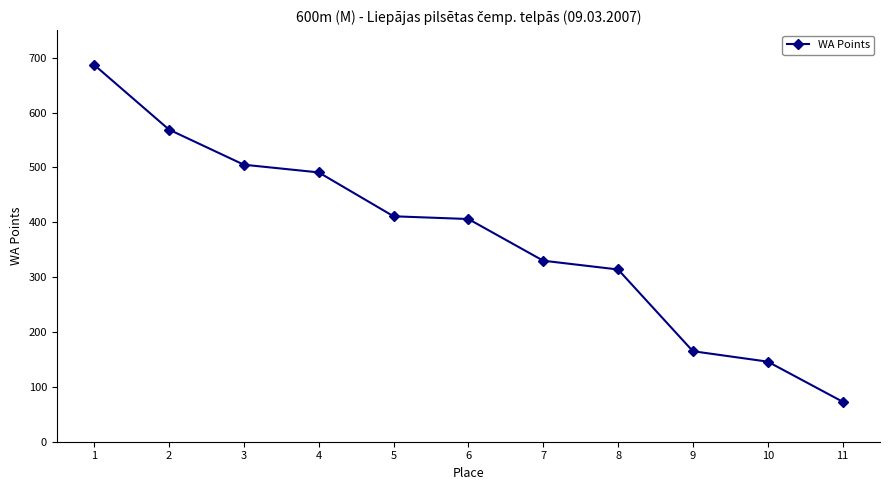

At which label is the value closest to 380?

6